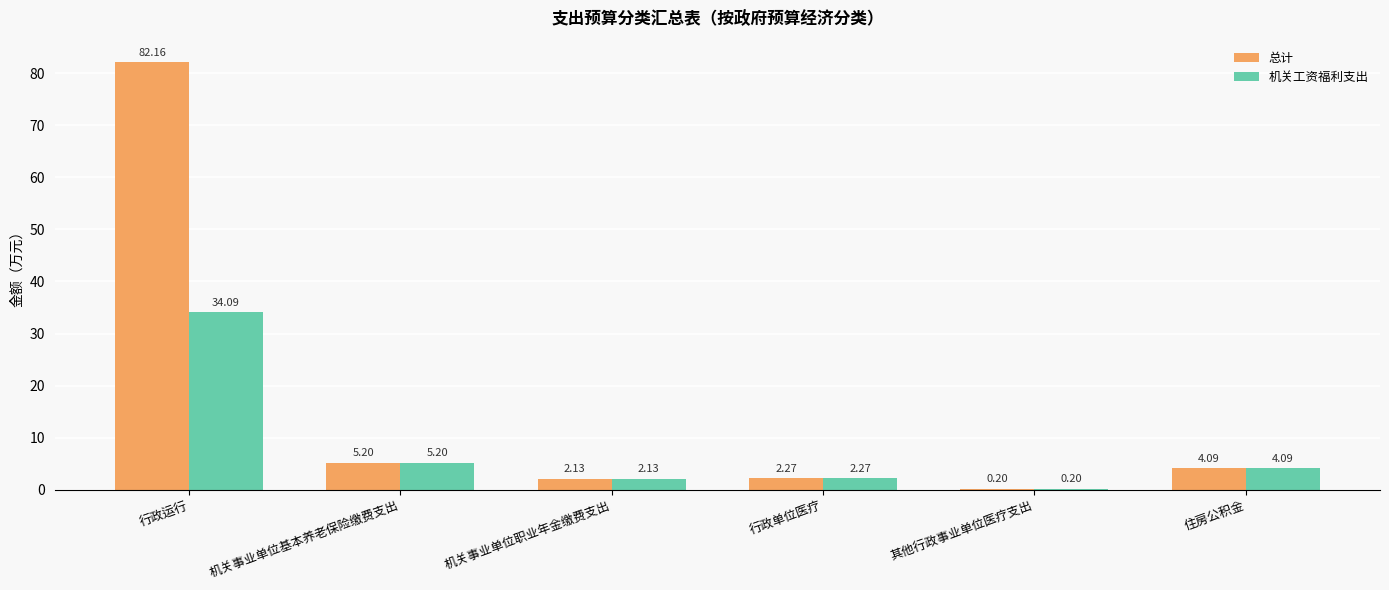

At which label is 机关工资福利支出 closest to 17?

机关事业单位基本养老保险缴费支出